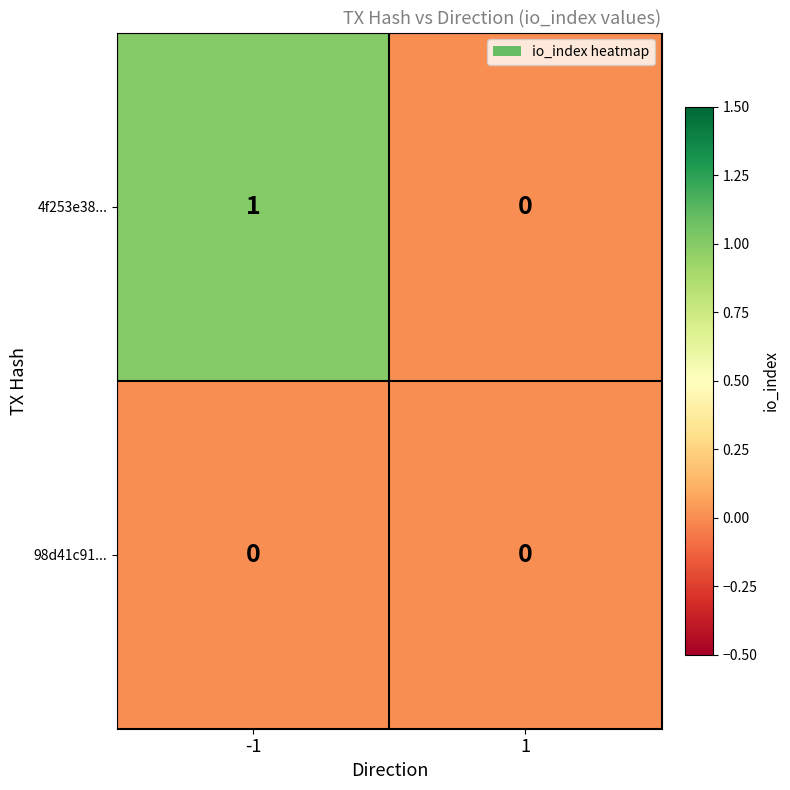

At -1, list the series in order from largest to smallest.

4f253e38..., 98d41c91...